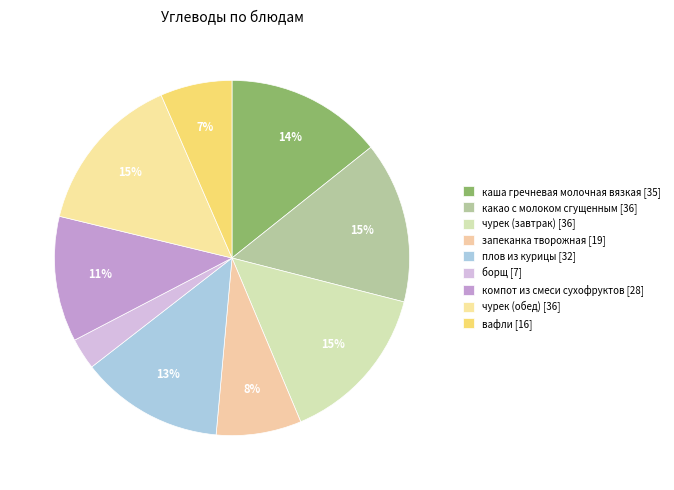

Which slice is the largest?

какао с молоком сгущенным